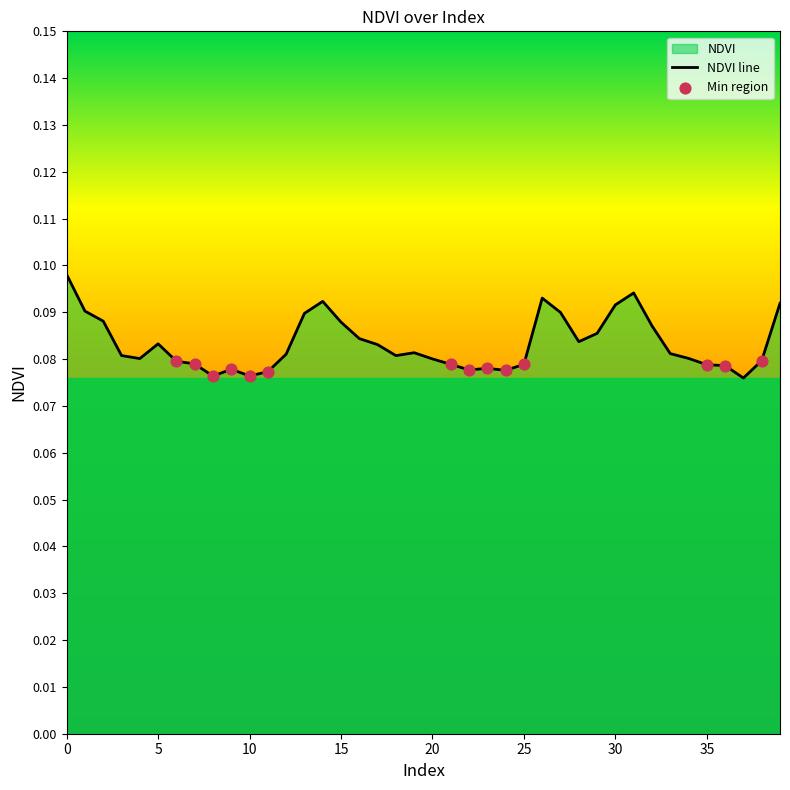

Between 10 and 38, which is larger?

38